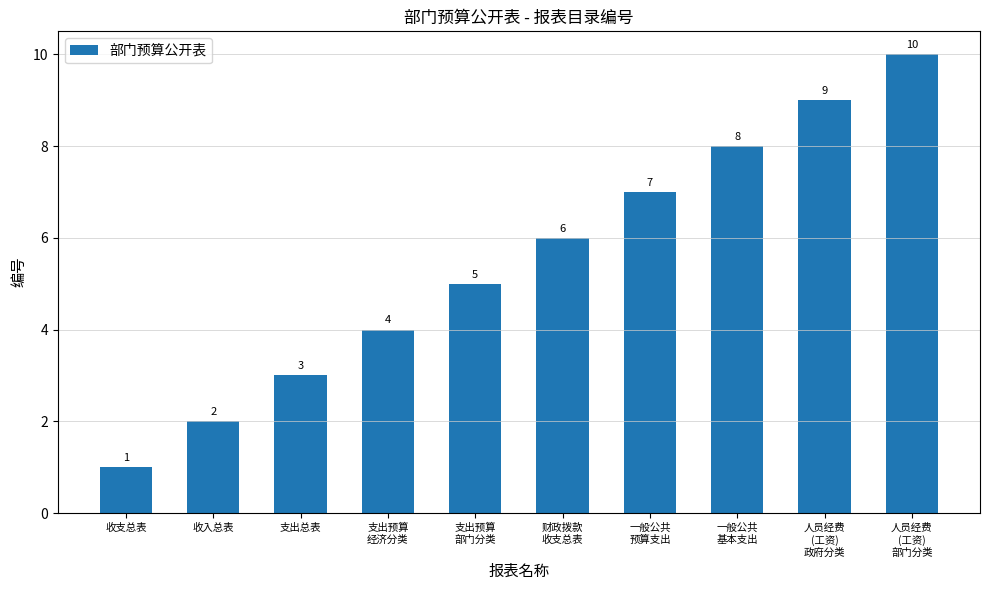

What is the value of the 6th bar from the left?

6